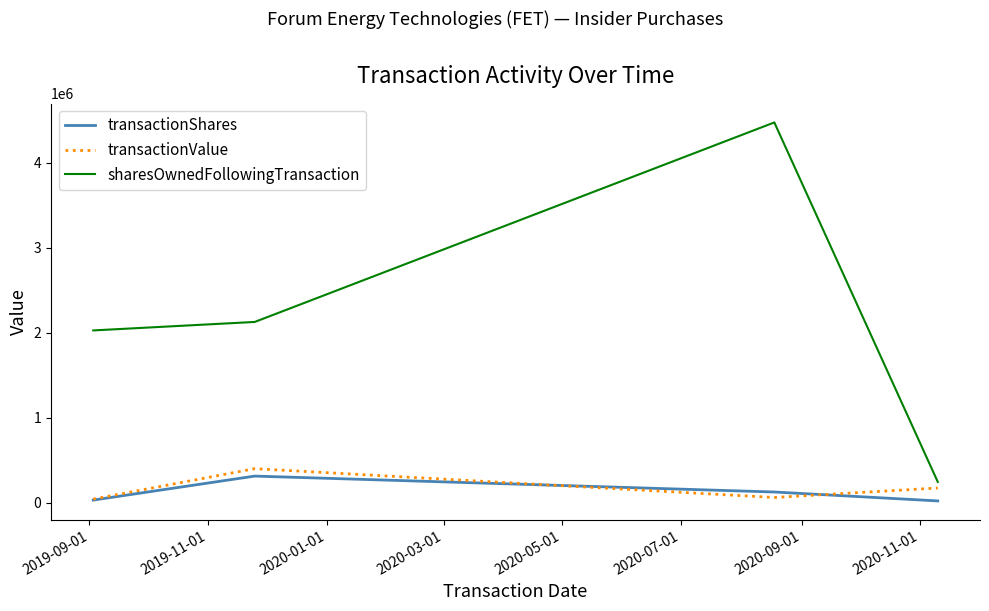

Which series has the widest spread of values?

sharesOwnedFollowingTransaction